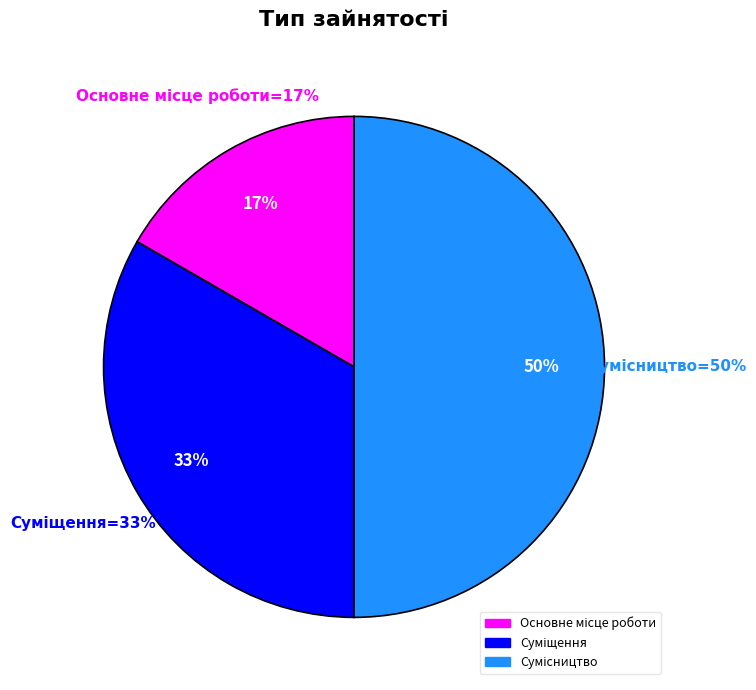

To the nearest percent, what is the difference between the Сумісництво and Суміщення slice percentages?

17%